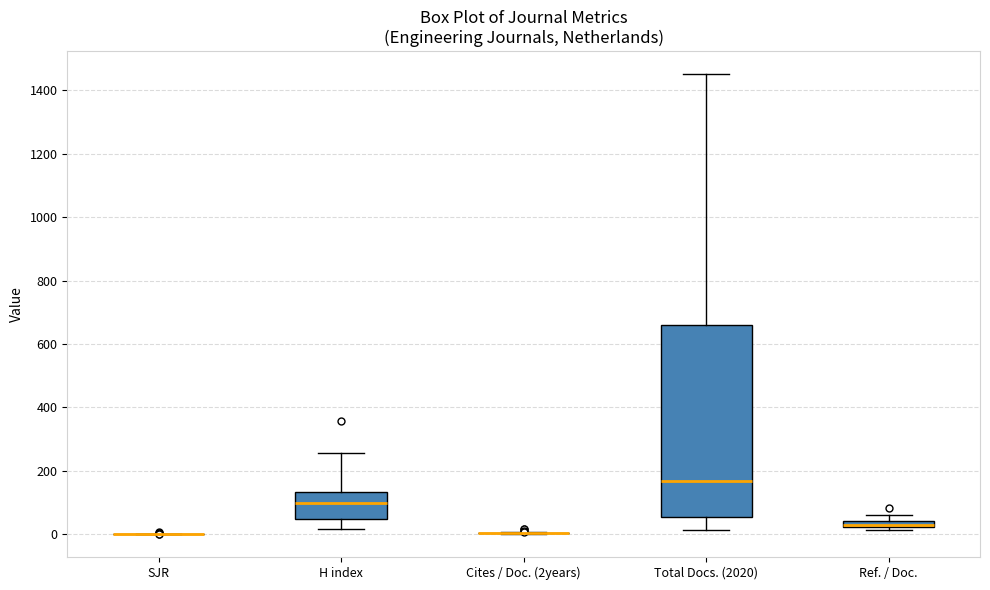

Where is the upper edge of the box for Ref. / Doc. on the y-axis? The values are not printed on the chart, so give them approximately, as read against the axis.

40